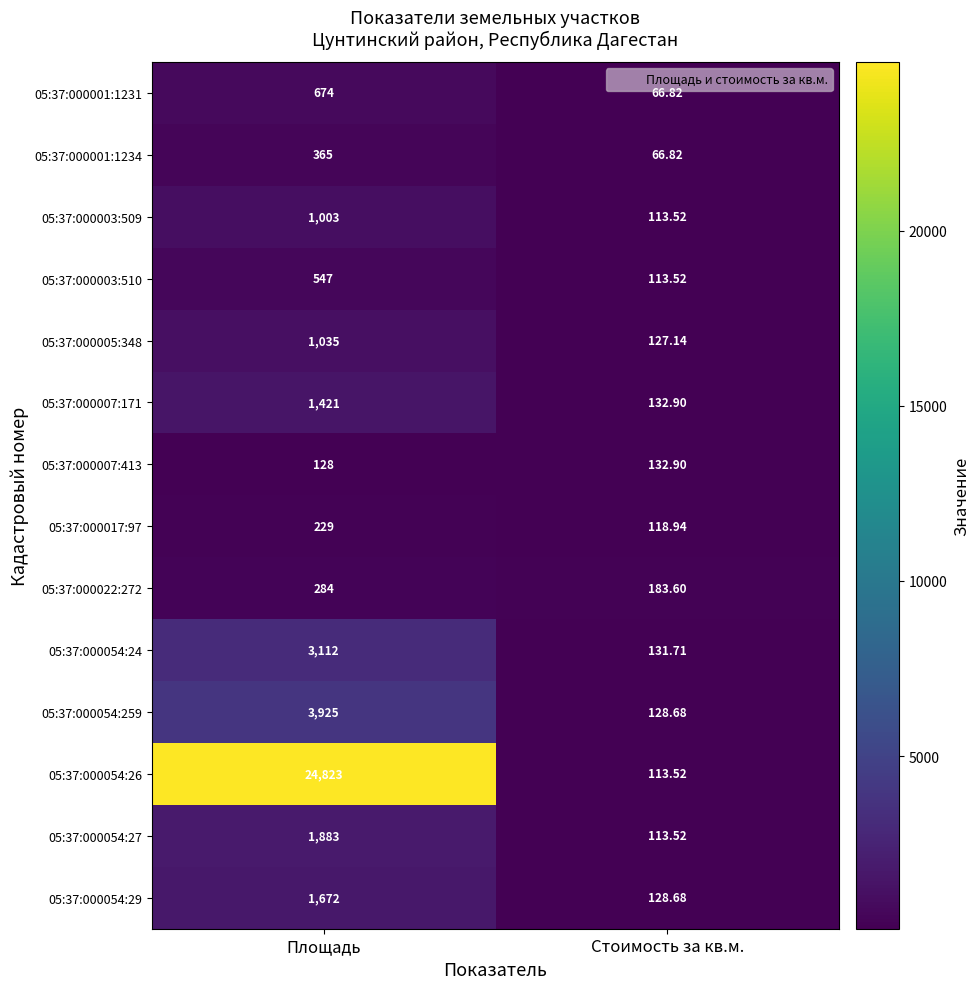

At which category does the chart reach its minimum across all series?

Стоимость за кв.м.